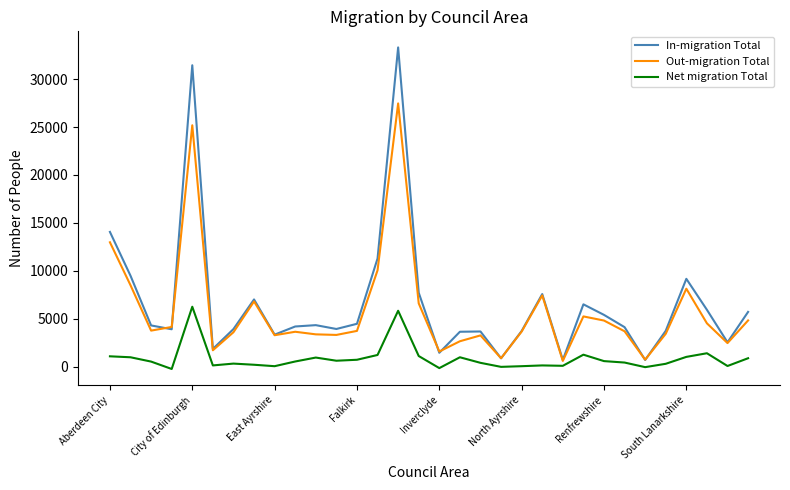

Which series has the largest range (max minus min)?

In-migration Total